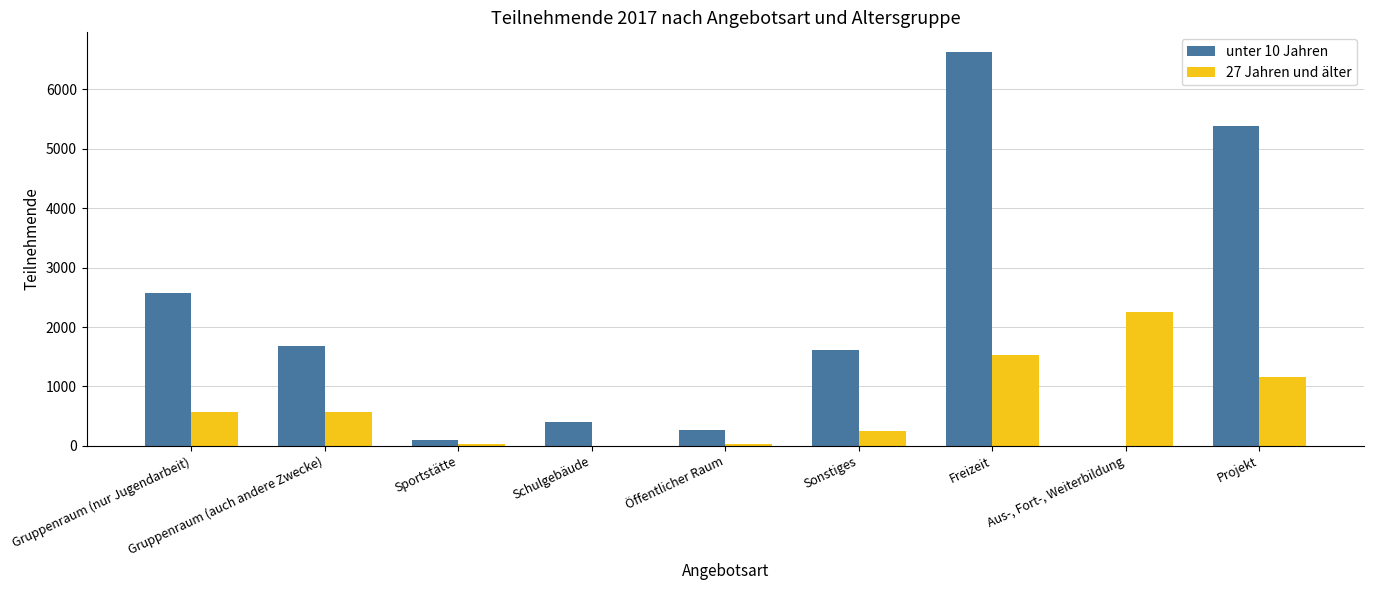

Which series has the largest total across all categories?

unter 10 Jahren